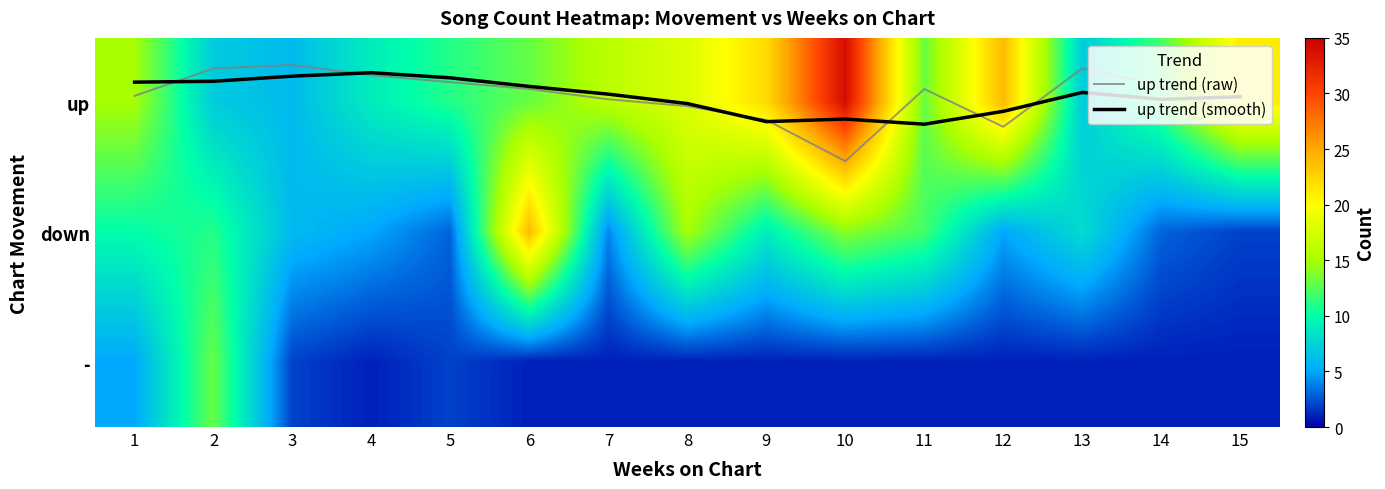

Is it true that up trend (smooth) equals -0.2 at 1?

False